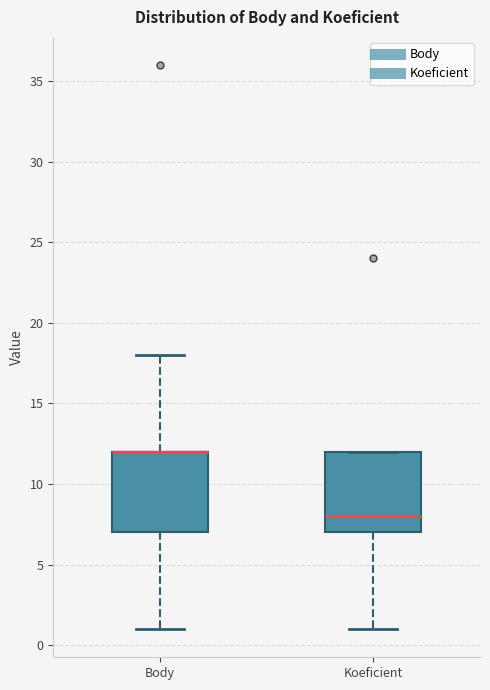

Where does the lower whisker of the box for Body end on the y-axis? The values are not printed on the chart, so give them approximately, as read against the axis.

1